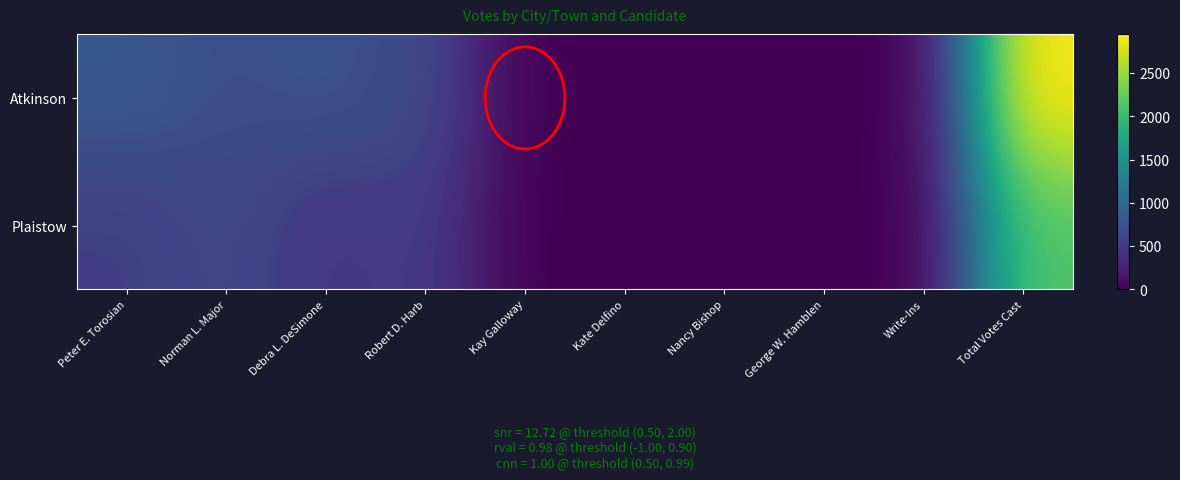

How many data points does each series have?

10